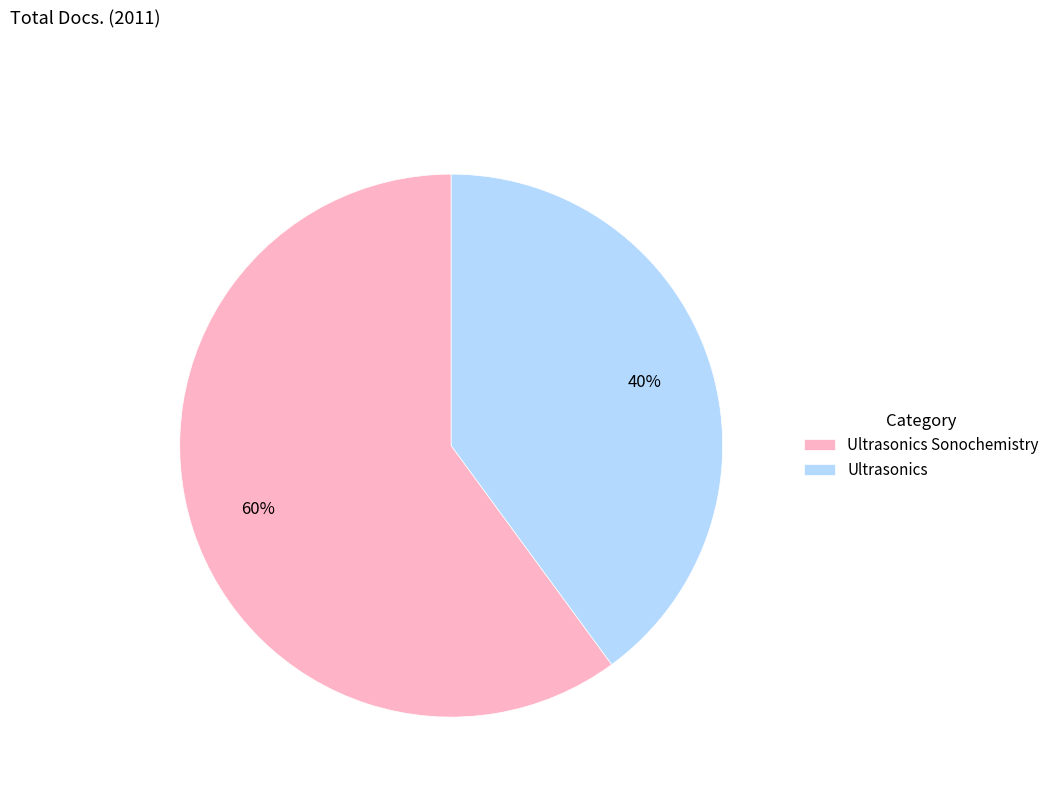

How many segments does this pie chart have?

2